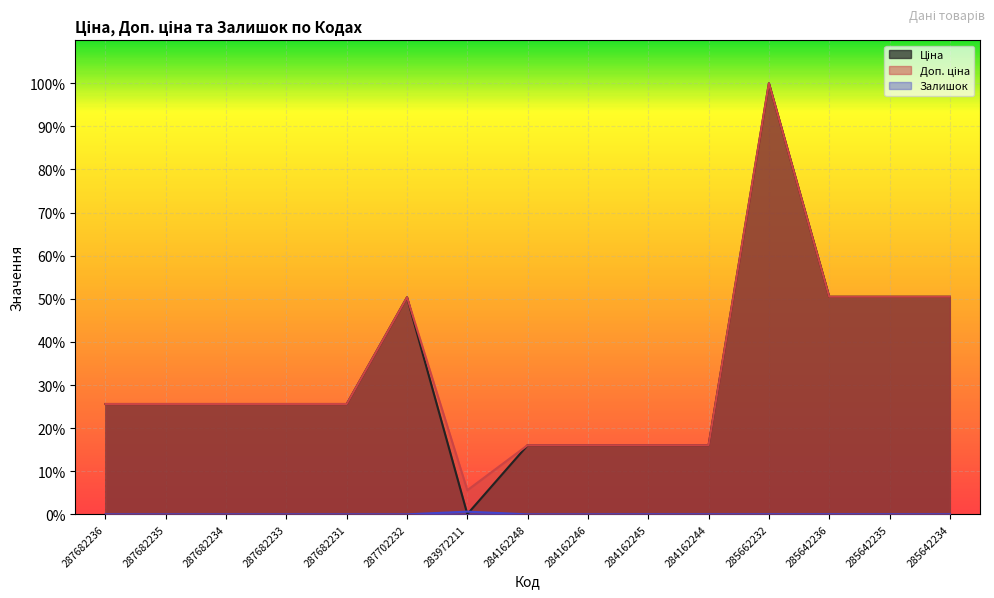

How many lines are shown in the chart?

3